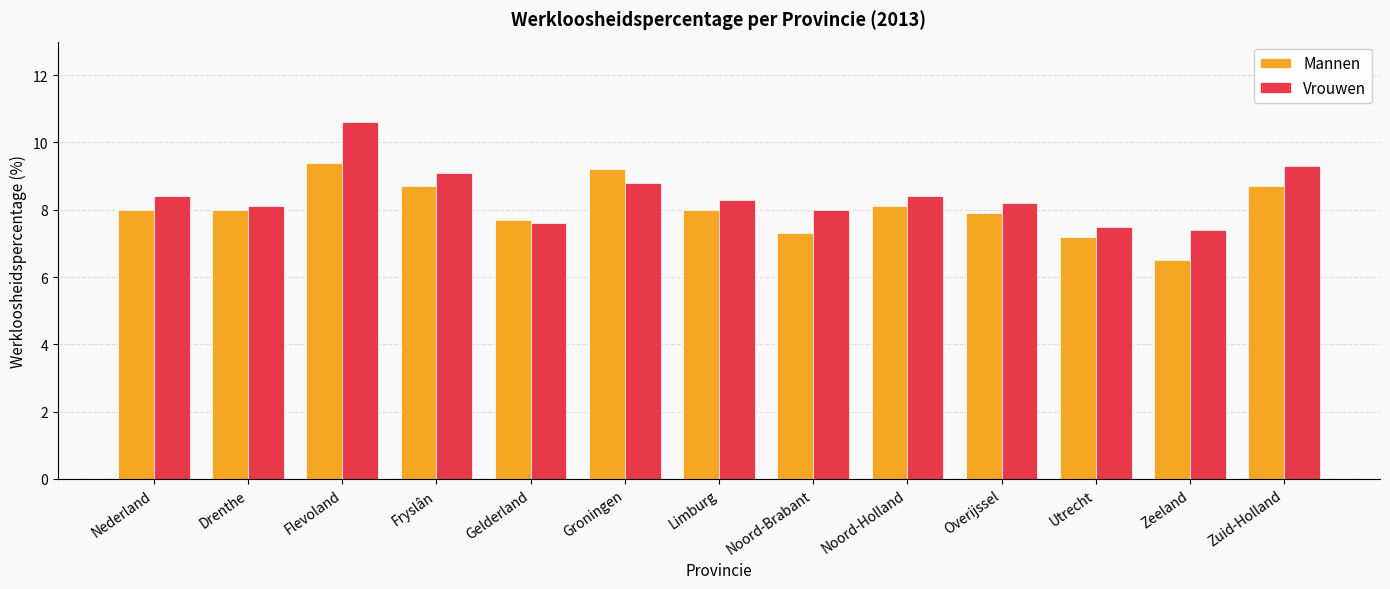

Rank the series by their average value, from lowest to highest.

Mannen, Vrouwen